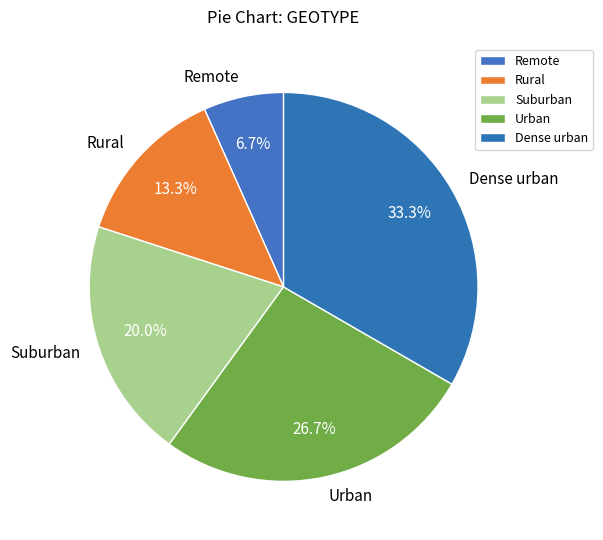

Does Urban account for over 50% of the chart?

No